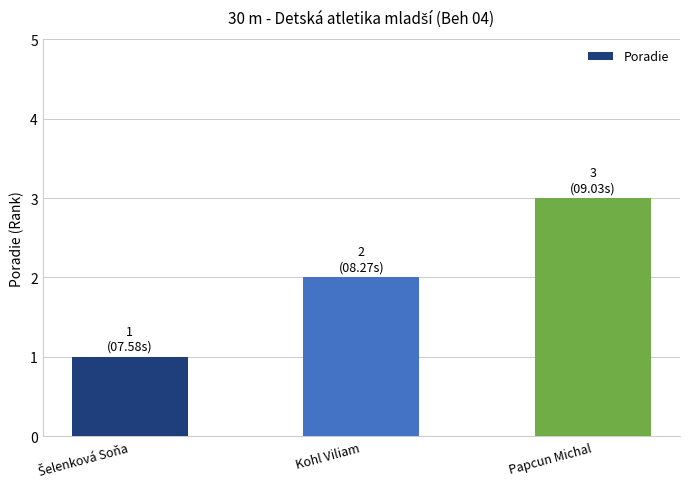

What is the maximum value shown in the chart?

3